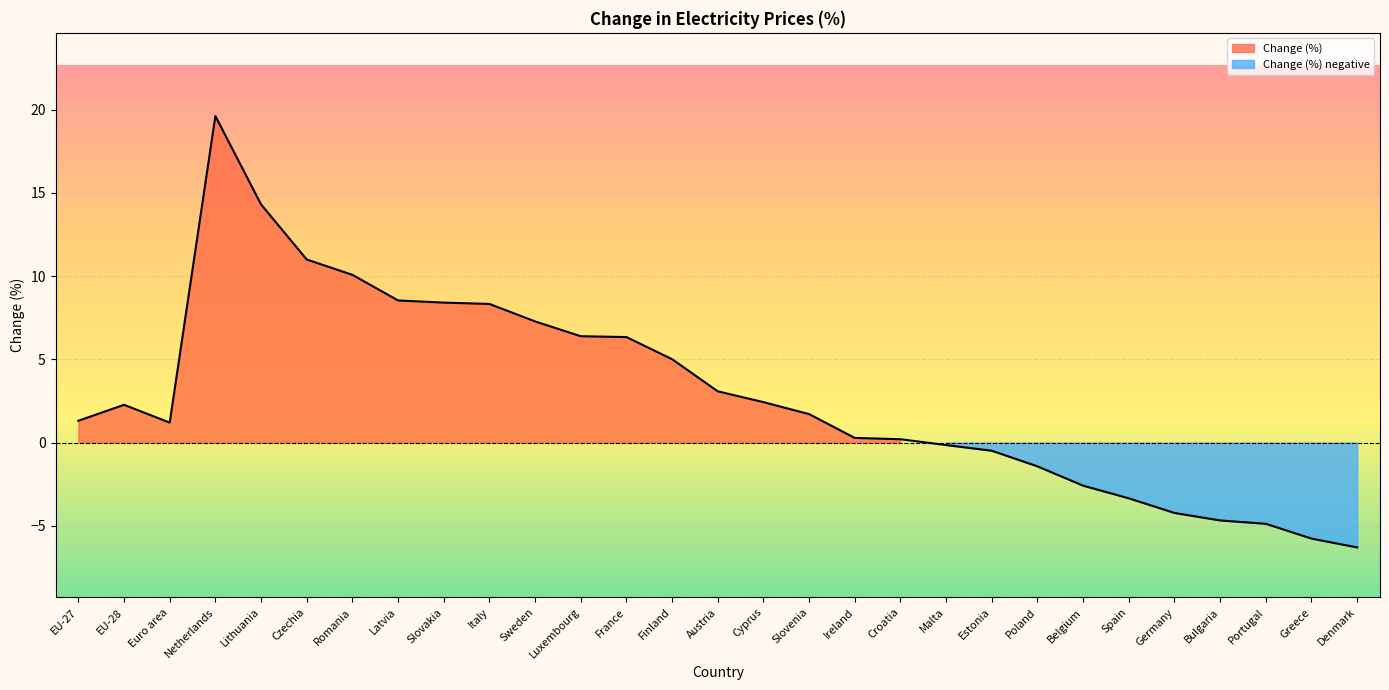

Which category has the highest value across all series?

Netherlands